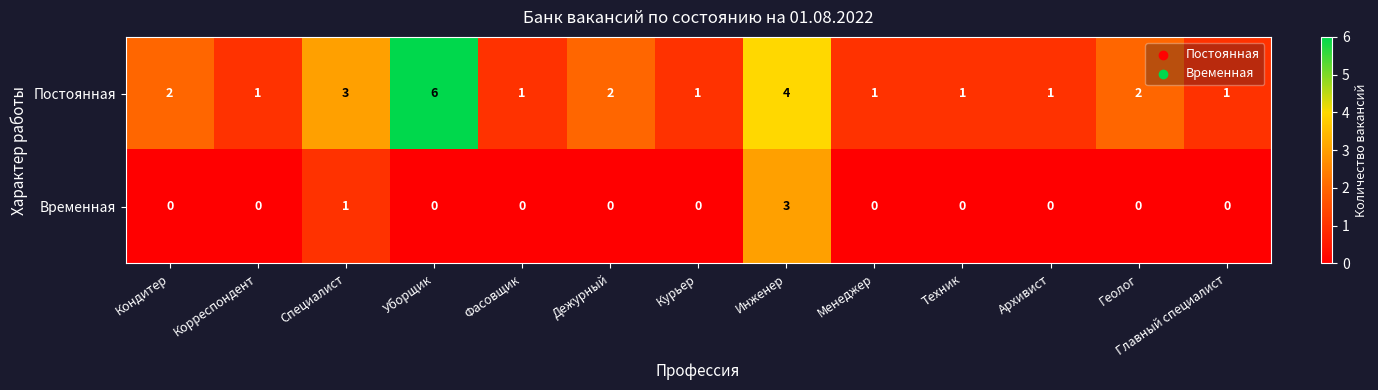

Where is Постоянная nearest to the value 3?

Специалист